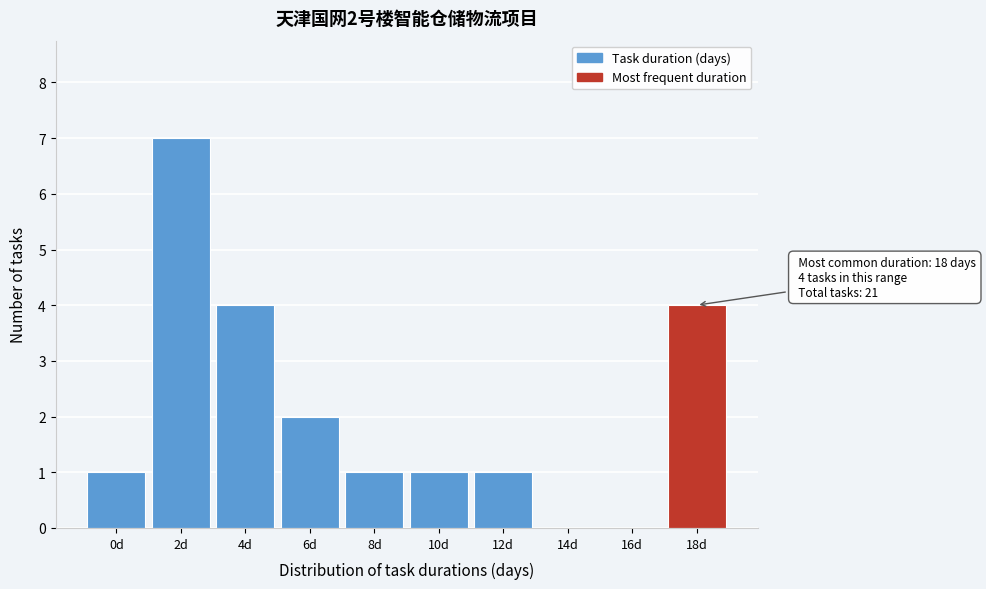

Reading left to right, transcribe all the data shown in this chart.

0d=1	2d=7	4d=4	6d=2	8d=1	10d=1	12d=1	14d=0	16d=0	18d=4